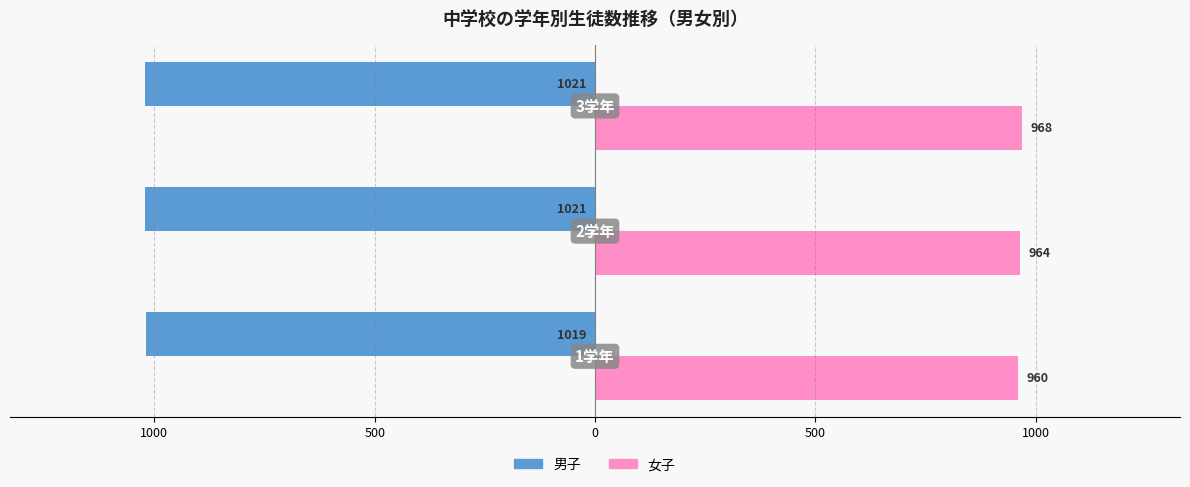

What are all the series names shown in the legend?

男子, 女子